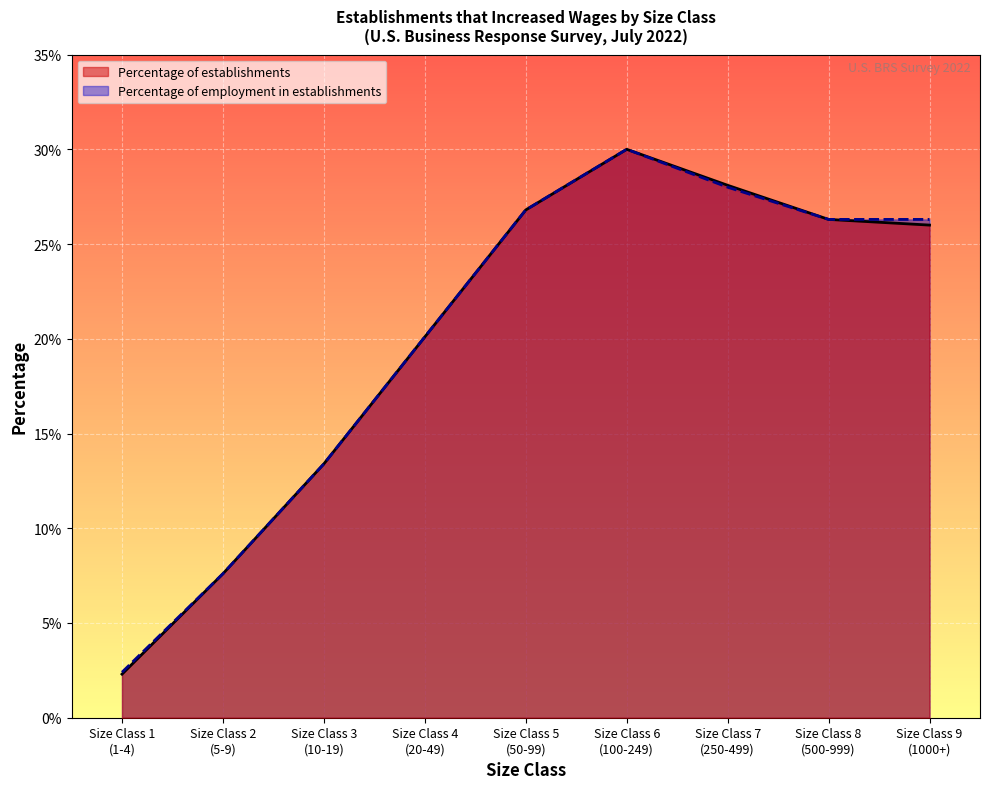

Which series has the largest range (max minus min)?

Percentage of establishments